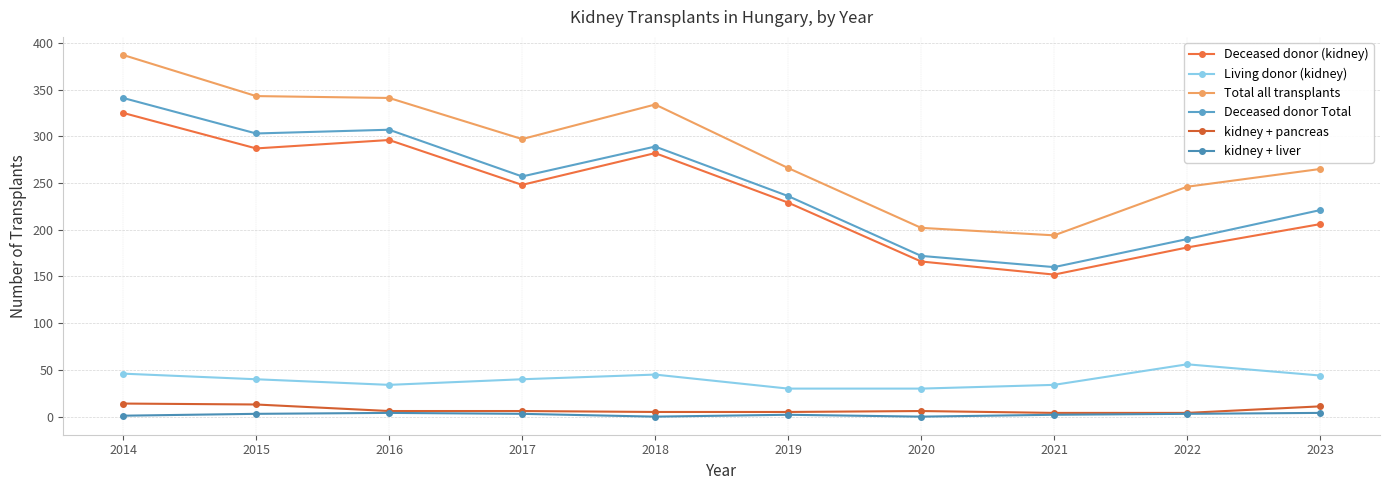

Reading left to right, extract all data points from this chart.

Deceased donor (kidney): 2014=325	2015=287	2016=296	2017=248	2018=282	2019=229	2020=166	2021=152	2022=181	2023=206
Living donor (kidney): 2014=46	2015=40	2016=34	2017=40	2018=45	2019=30	2020=30	2021=34	2022=56	2023=44
Total all transplants: 2014=387	2015=343	2016=341	2017=297	2018=334	2019=266	2020=202	2021=194	2022=246	2023=265
Deceased donor Total: 2014=341	2015=303	2016=307	2017=257	2018=289	2019=236	2020=172	2021=160	2022=190	2023=221
kidney + pancreas: 2014=14	2015=13	2016=6	2017=6	2018=5	2019=5	2020=6	2021=4	2022=4	2023=11
kidney + liver: 2014=1	2015=3	2016=4	2017=3	2018=0	2019=2	2020=0	2021=2	2022=3	2023=4